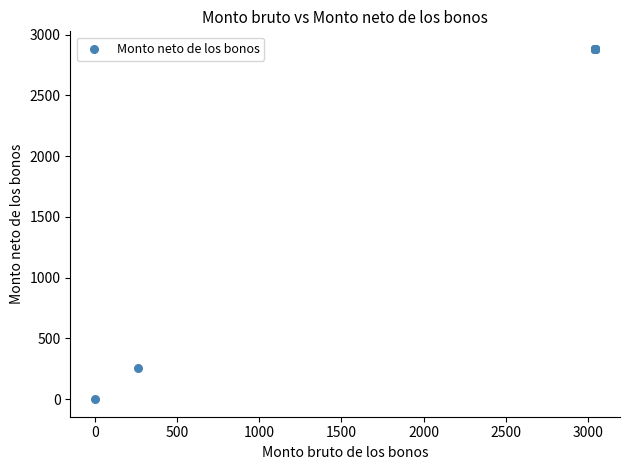

What Y value in the scatter plot is closest to 1441?

253.7